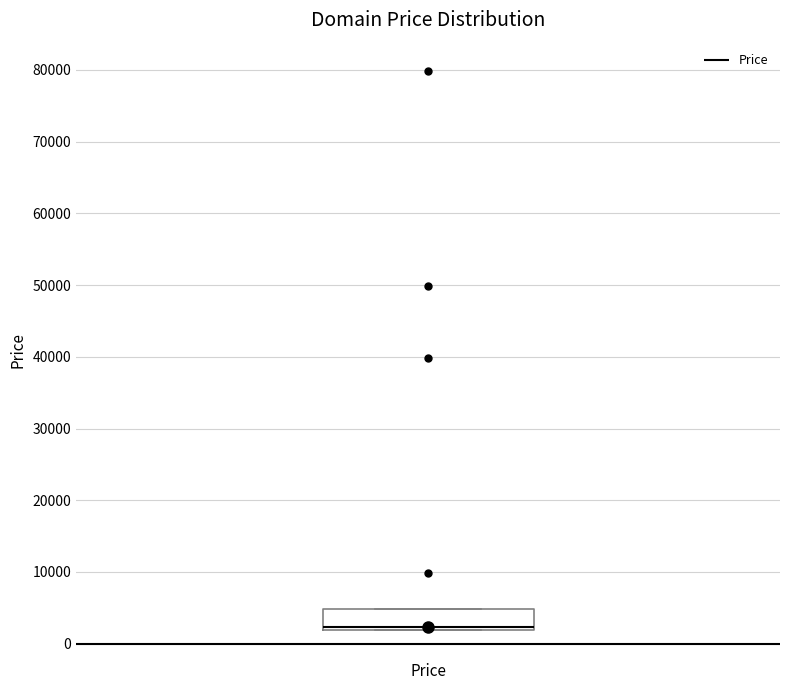

Transcribe this box plot: give where the median line is, the range the box spans, and where the two whiskers end, as read against the y-axis. The values are not printed on the chart, so give them approximately, as read against the axis.

median 2000 (just above the box's lower edge), box 2000 to 5000, whiskers 2000 to 5000